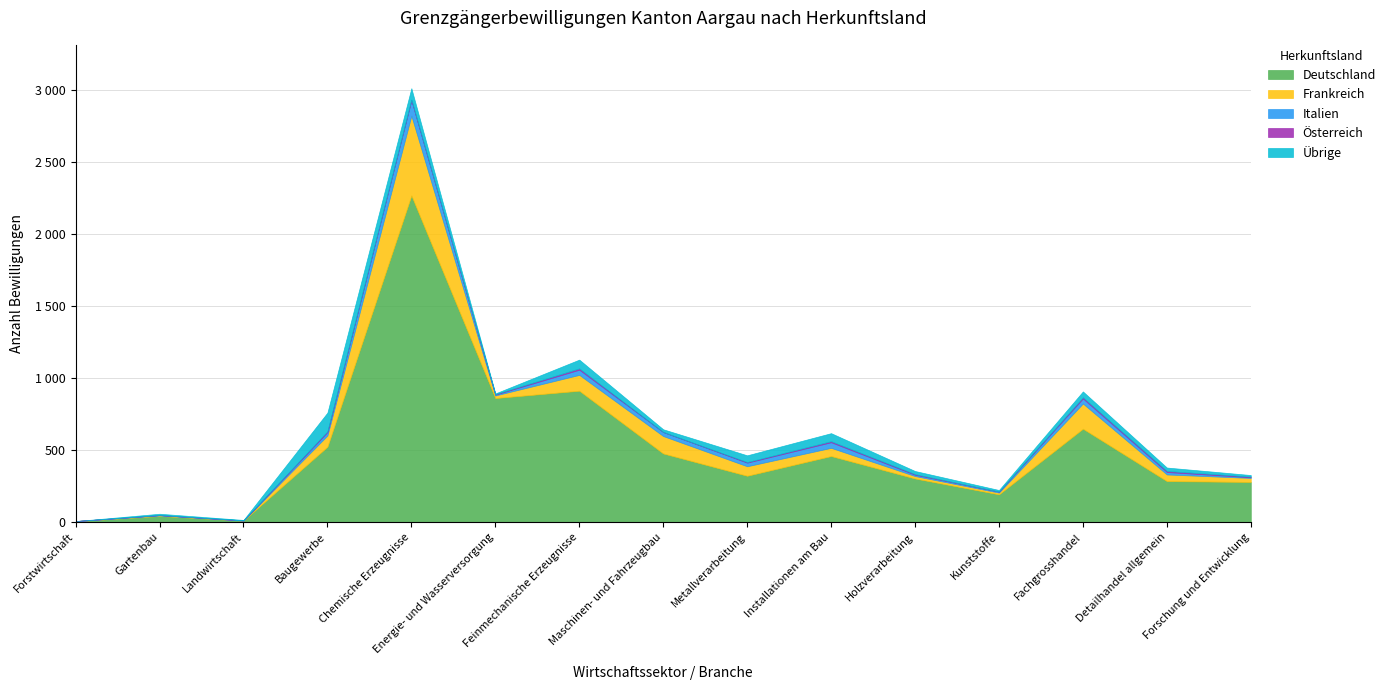

What is the minimum value for Deutschland?

6